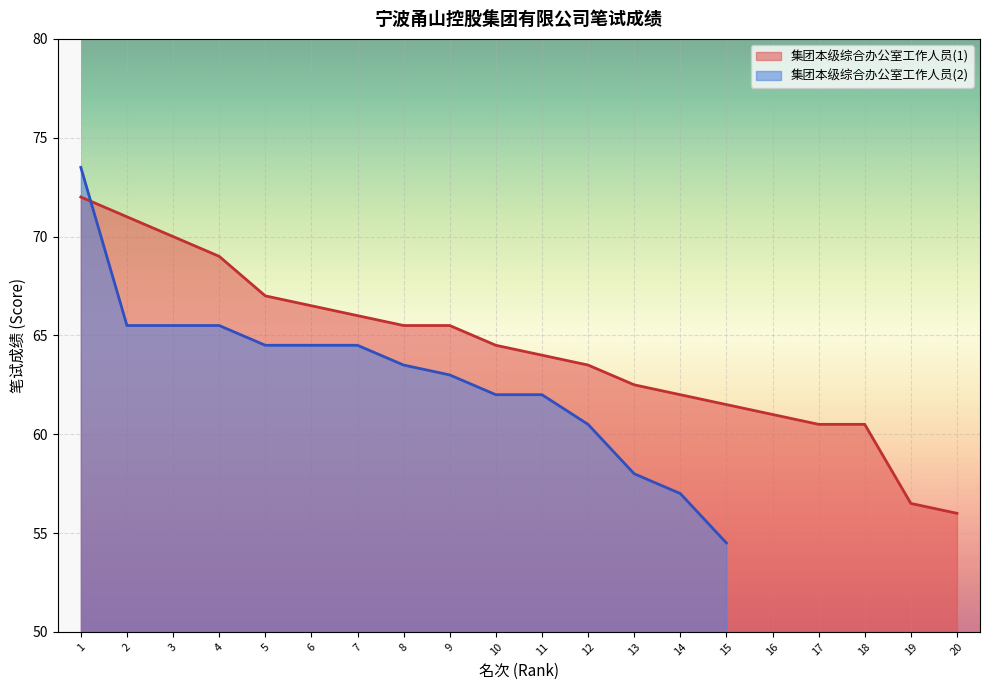

What is the sum of the values at 10 and 13?

127.0